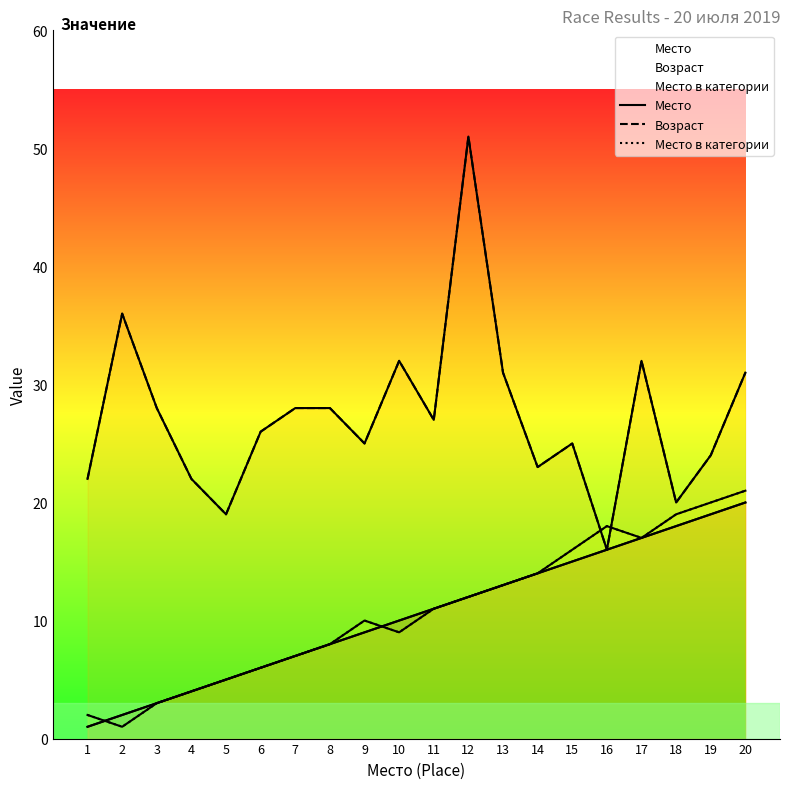

Rank the categories by Место value from lowest to highest.

1, 2, 3, 4, 5, 6, 7, 8, 9, 10, 11, 12, 13, 14, 15, 16, 17, 18, 19, 20